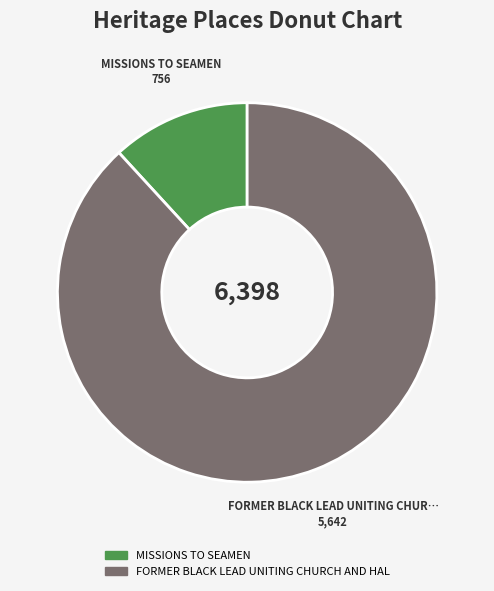

Is there a majority slice in this chart?

Yes